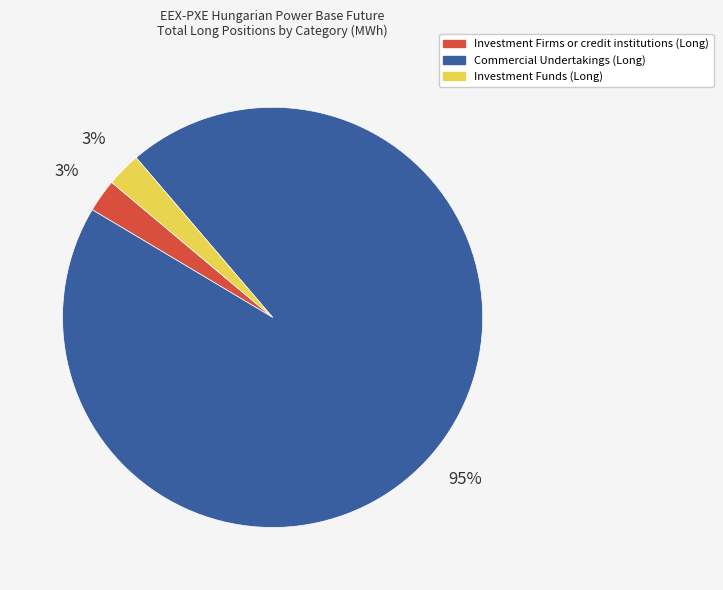

Between Investment Firms or credit institutions (Long) and Commercial Undertakings (Long), which is larger?

Commercial Undertakings (Long)